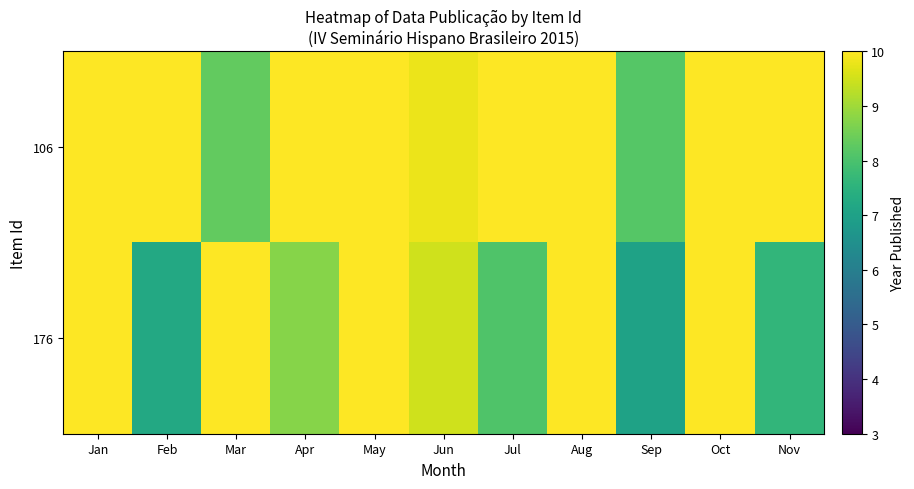

Reading left to right, transcribe all the data shown in this chart.

106: Jan=10.0	Feb=10.0	Mar=8.3	Apr=10.0	May=10.0	Jun=9.8	Jul=10.0	Aug=10.0	Sep=8.2	Oct=10.0	Nov=10.0
176: Jan=10.0	Feb=7.2	Mar=10.0	Apr=8.7	May=10.0	Jun=9.5	Jul=8.1	Aug=10.0	Sep=7.0	Oct=10.0	Nov=7.6